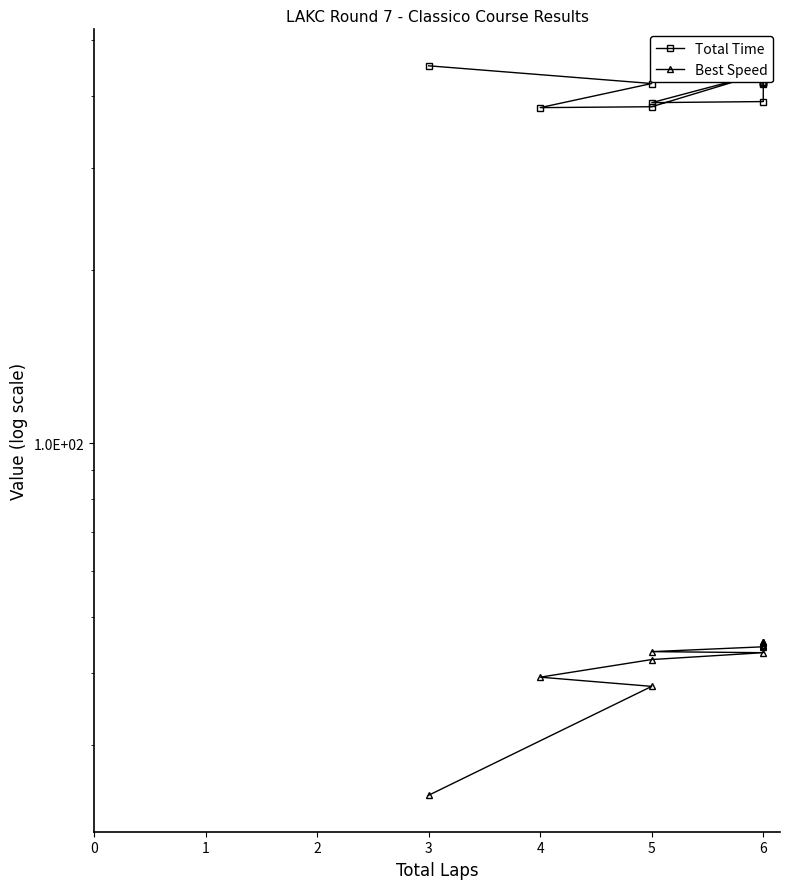

True or false: Total Time and Best Speed cross at least once.

False